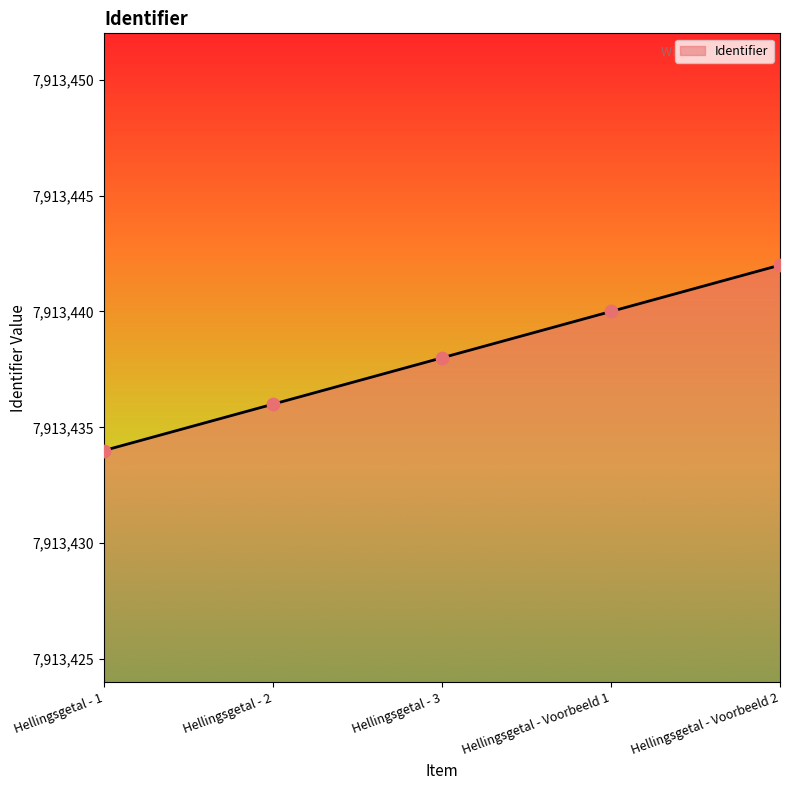

What is the change in value from Hellingsgetal - 1 to Hellingsgetal - 2?

+2